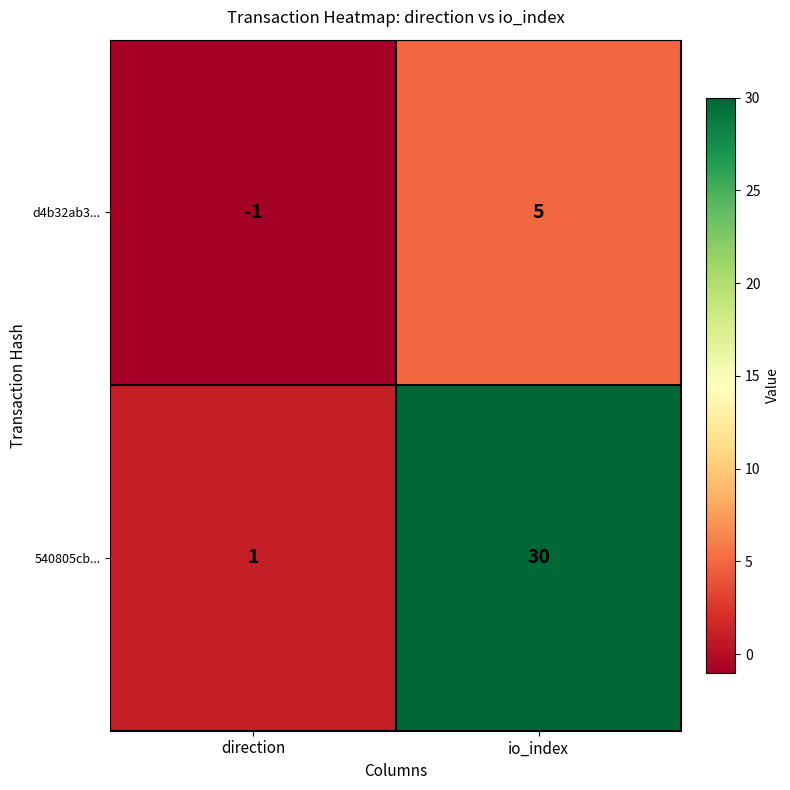

What is the minimum value shown in the chart?

-1